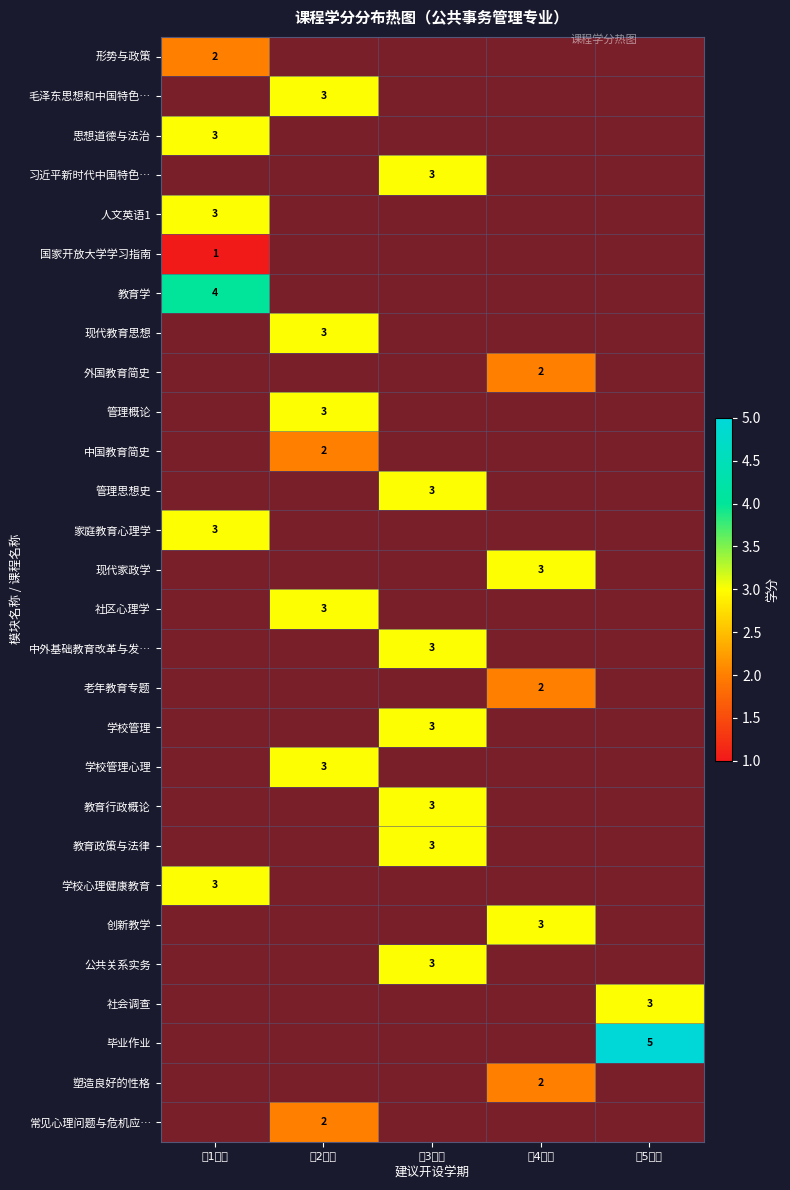

The value of 社会调查 at 第5学期 is 5. True or false?

False